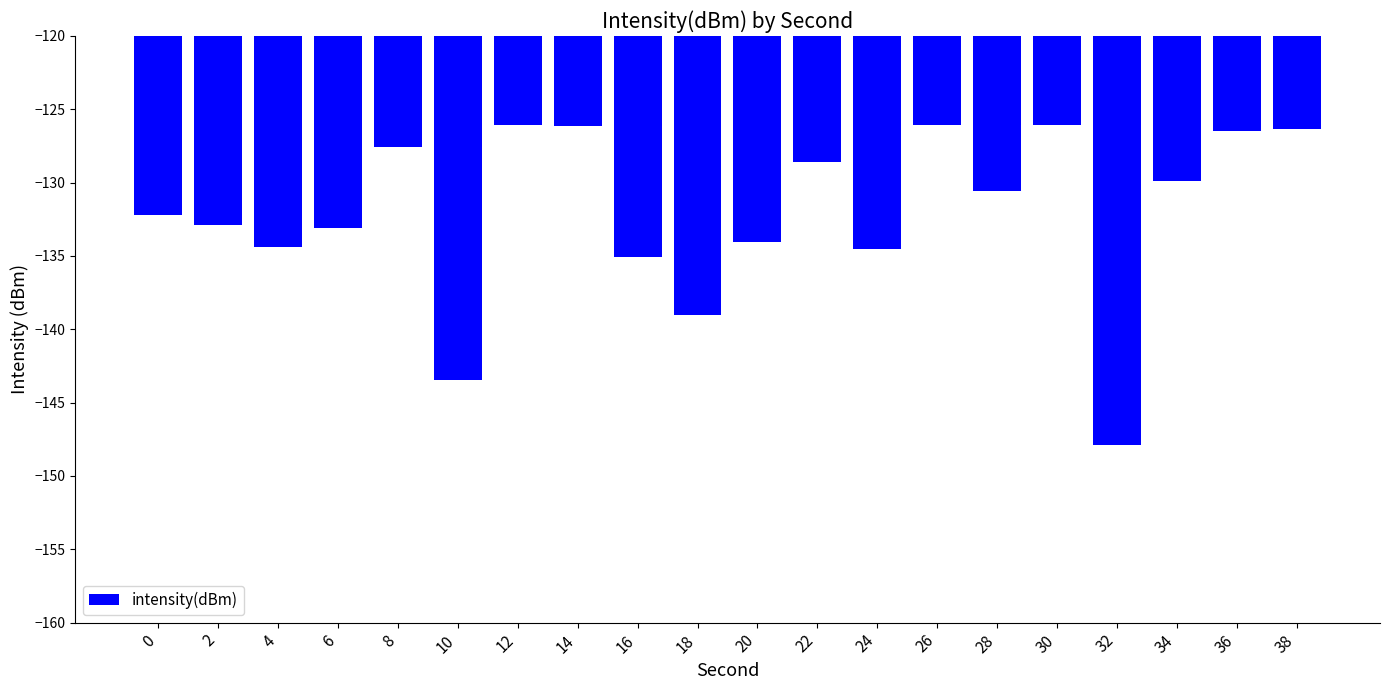

How many series are shown in this chart?

1